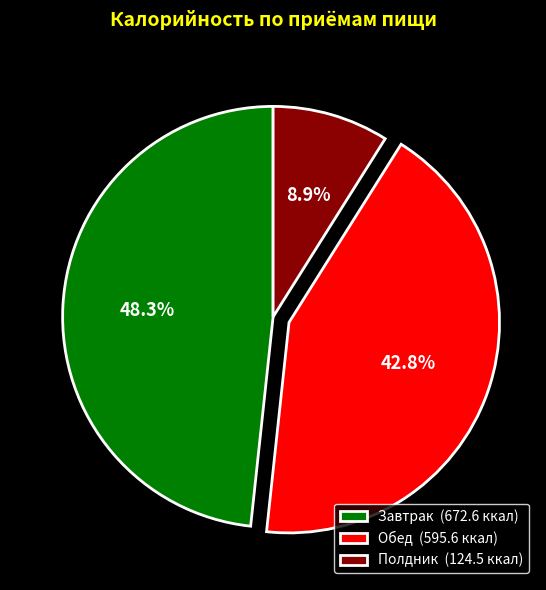

Is there a majority slice in this chart?

No